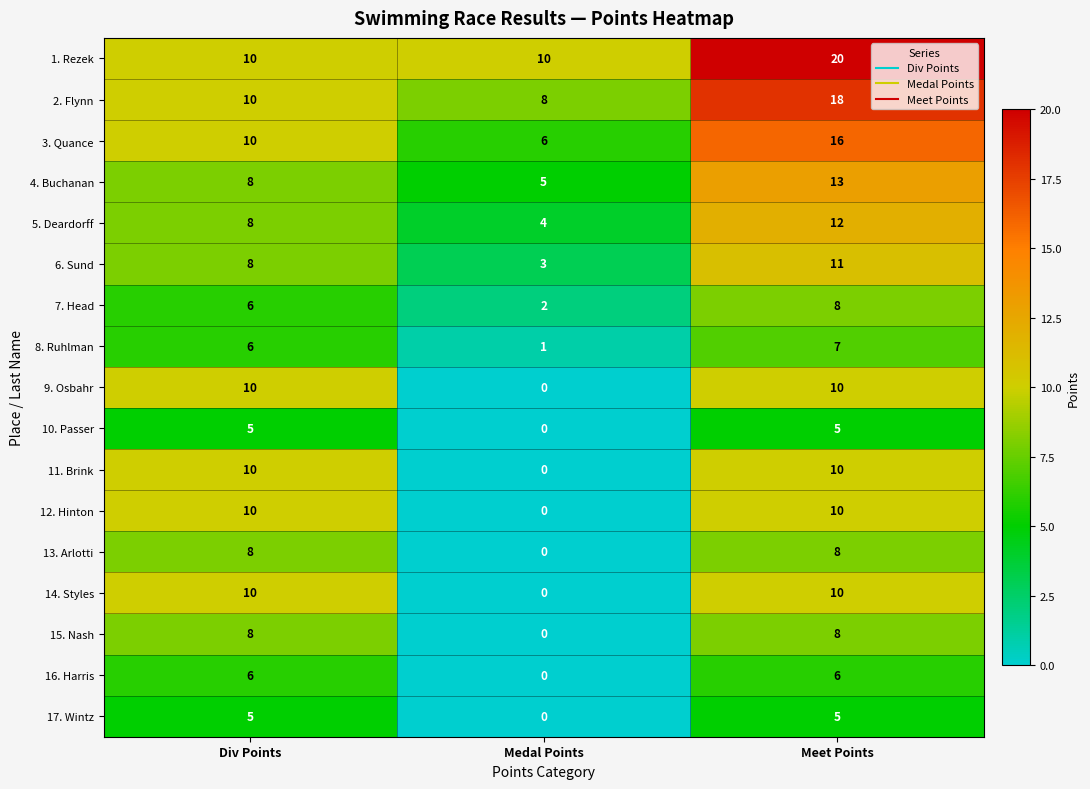

What is the difference between the 5. Deardorff values at Meet Points and Medal Points?

8